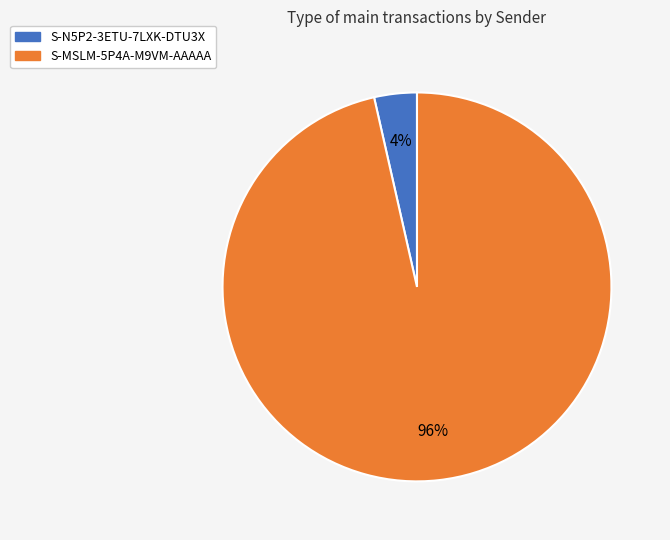

To the nearest percent, what portion does S-MSLM-5P4A-M9VM-AAAAA represent?

96%